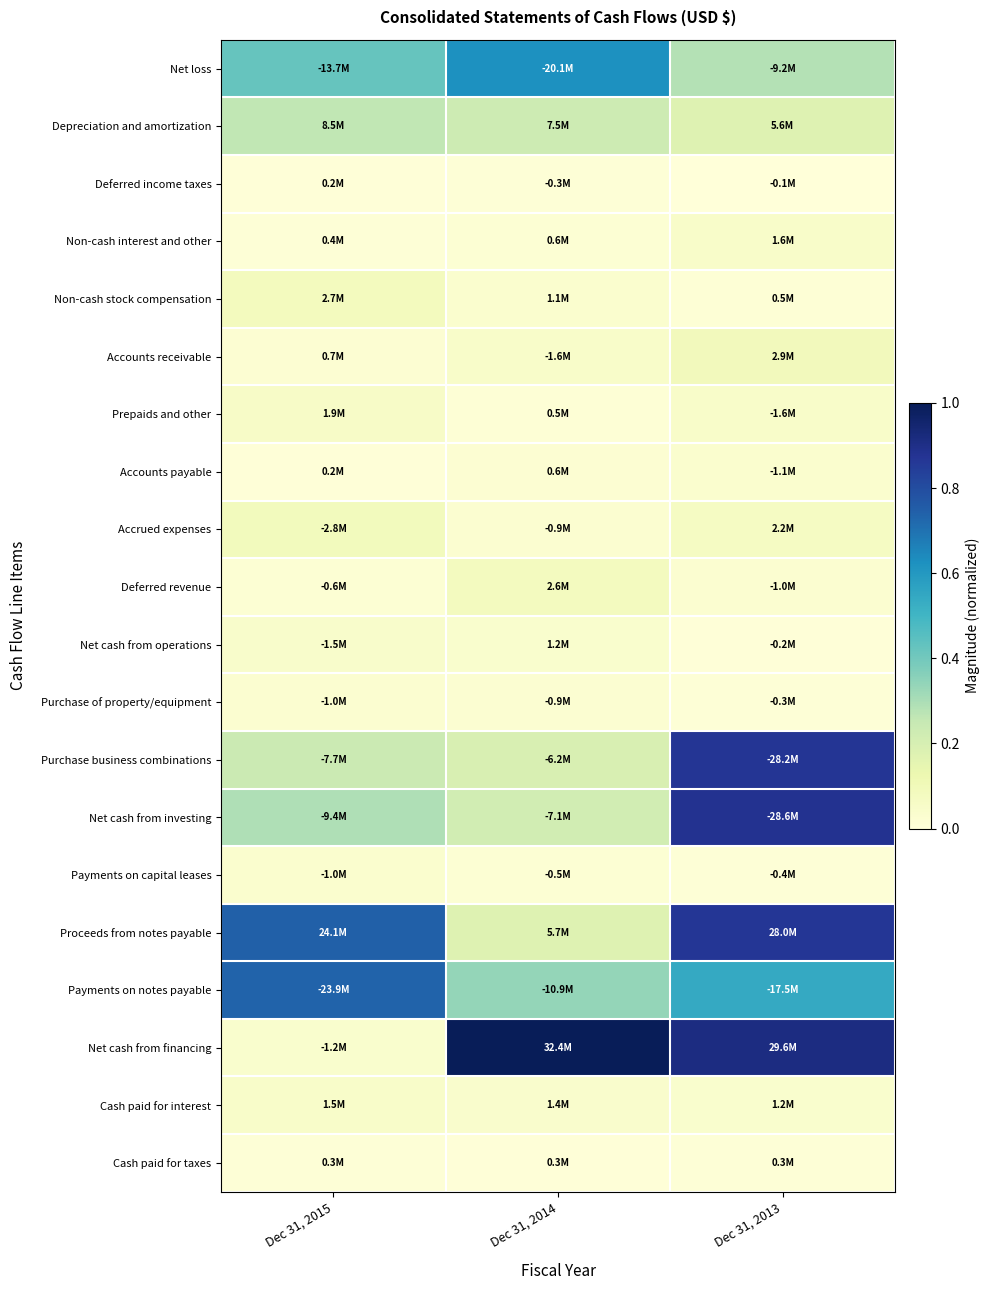

Which series has the largest range (max minus min)?

Net cash from financing